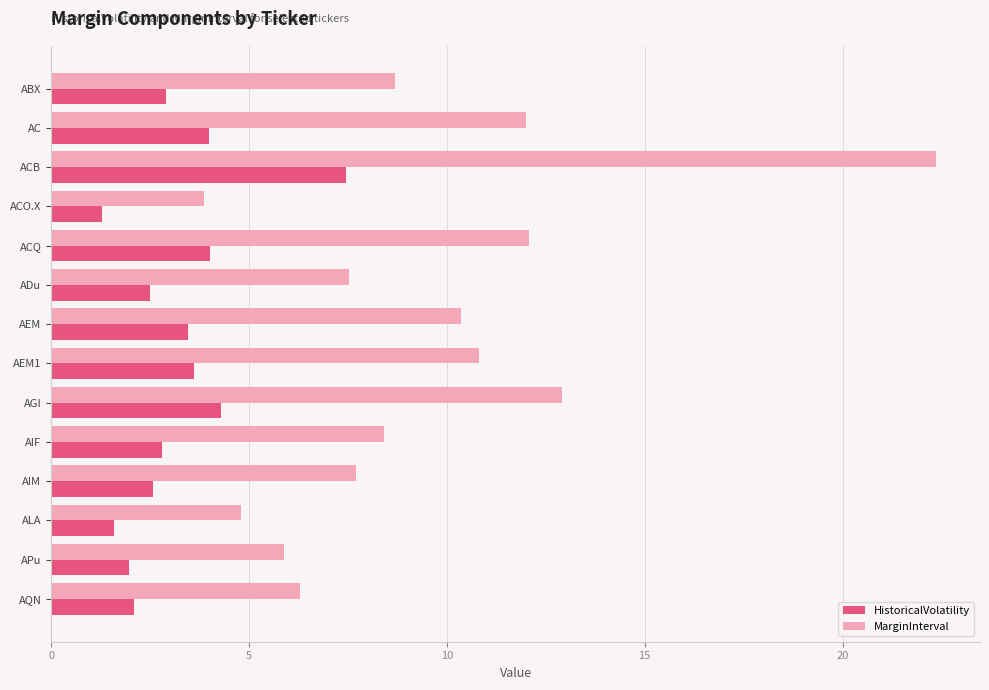

Rank the series by their maximum value, from lowest to highest.

HistoricalVolatility, MarginInterval